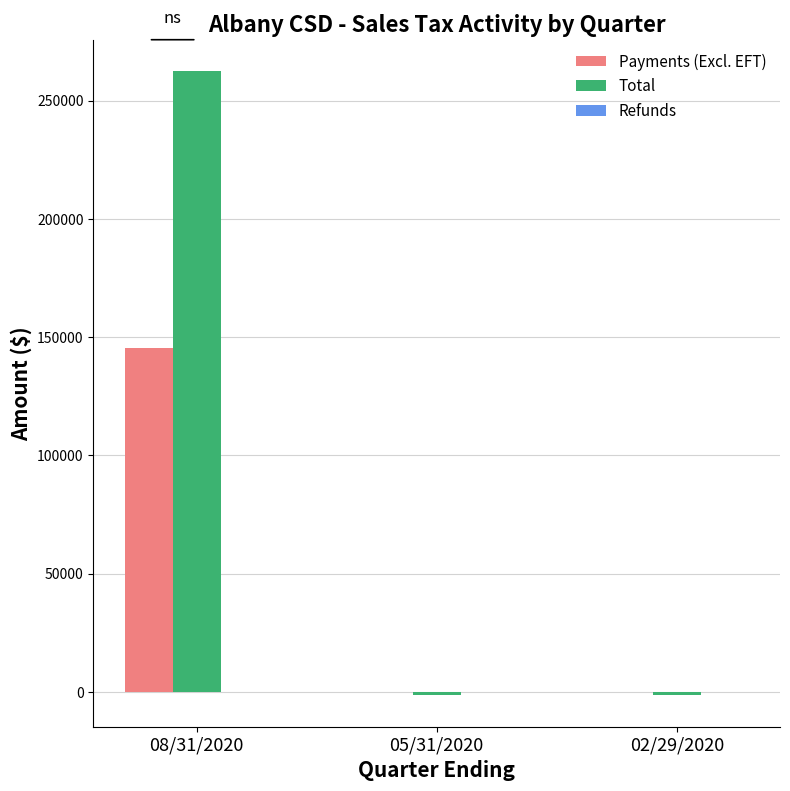

Is the value of Payments (Excl. EFT) at 08/31/2020 greater than the value of Total at 02/29/2020?

Yes